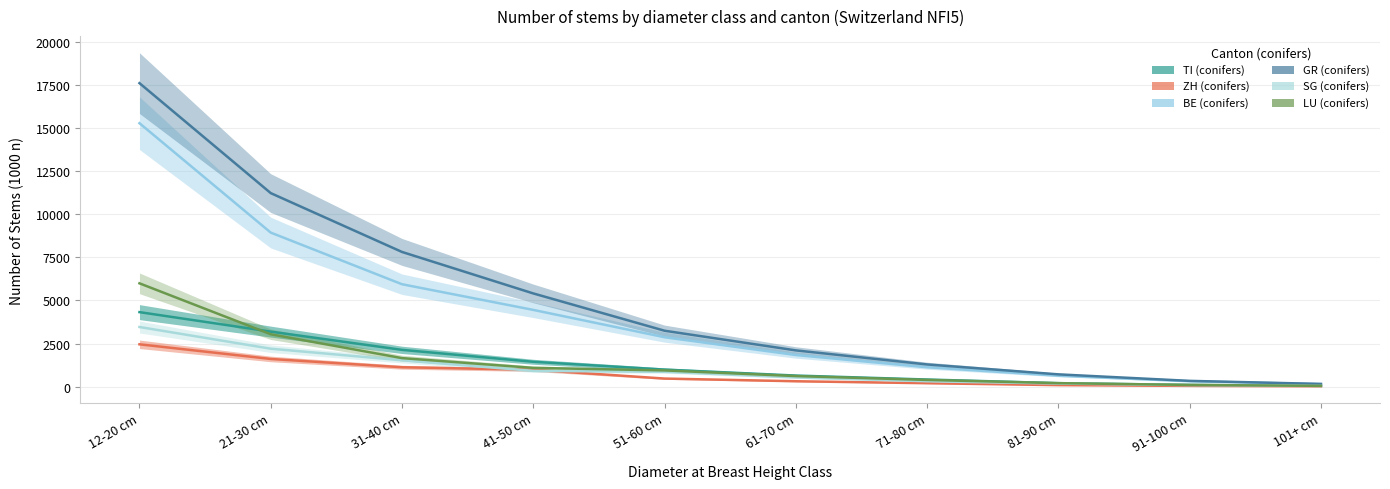

How many data points in SG (conifers) are above 861?

4